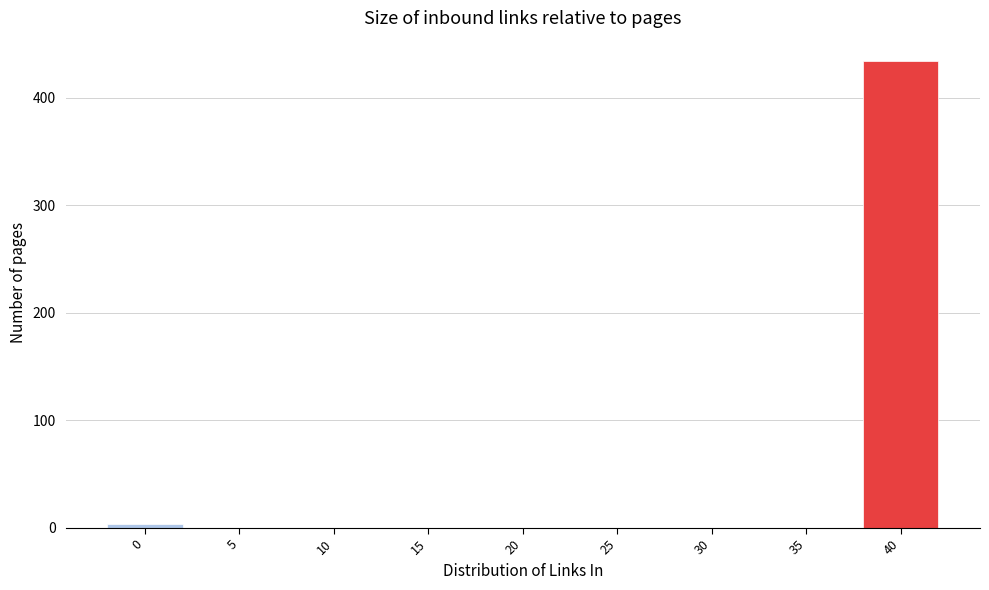

Reading right to left, list all the values displayed in this chart.

40=434	35=0	30=0	25=0	20=0	15=0	10=0	5=0	0=4